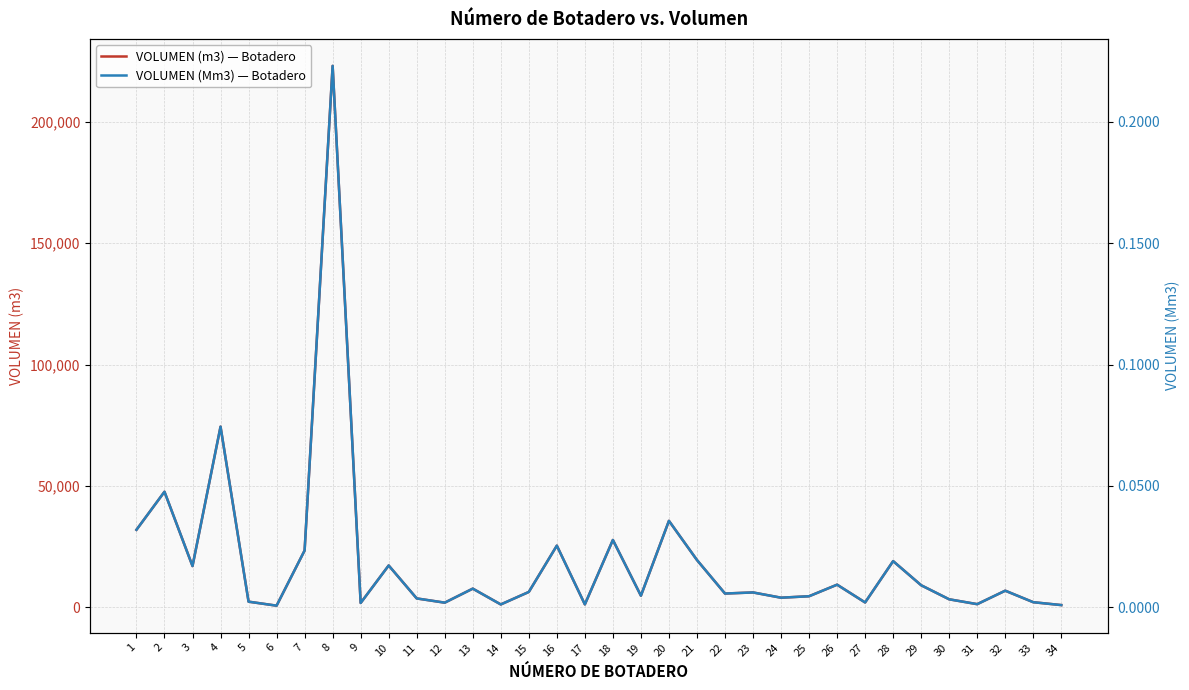

How many series are shown in this chart?

2